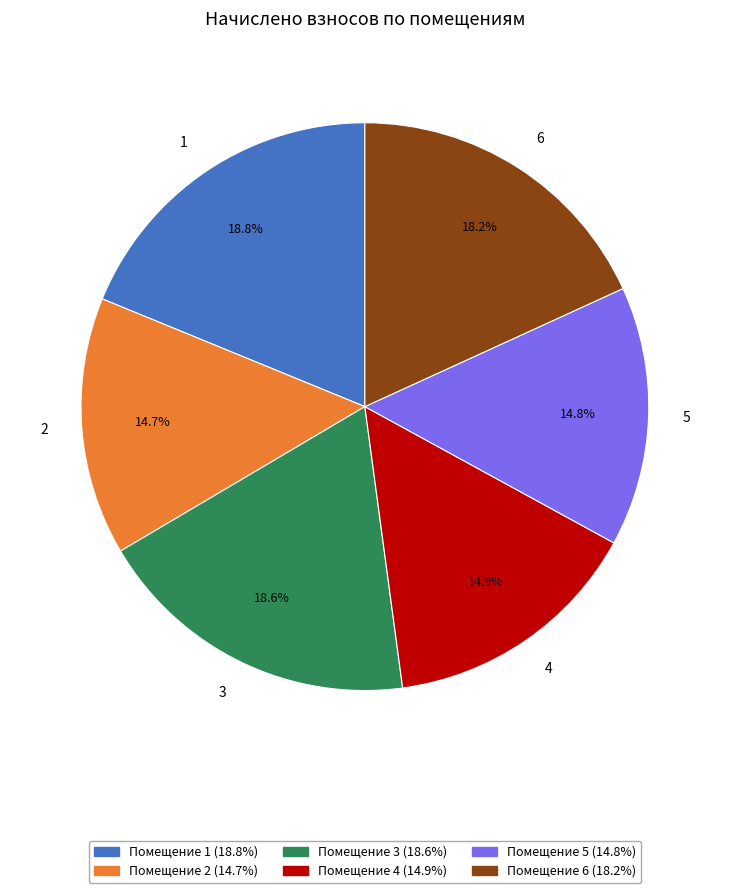

Do 3 and 4 together represent more than half of the pie?

No